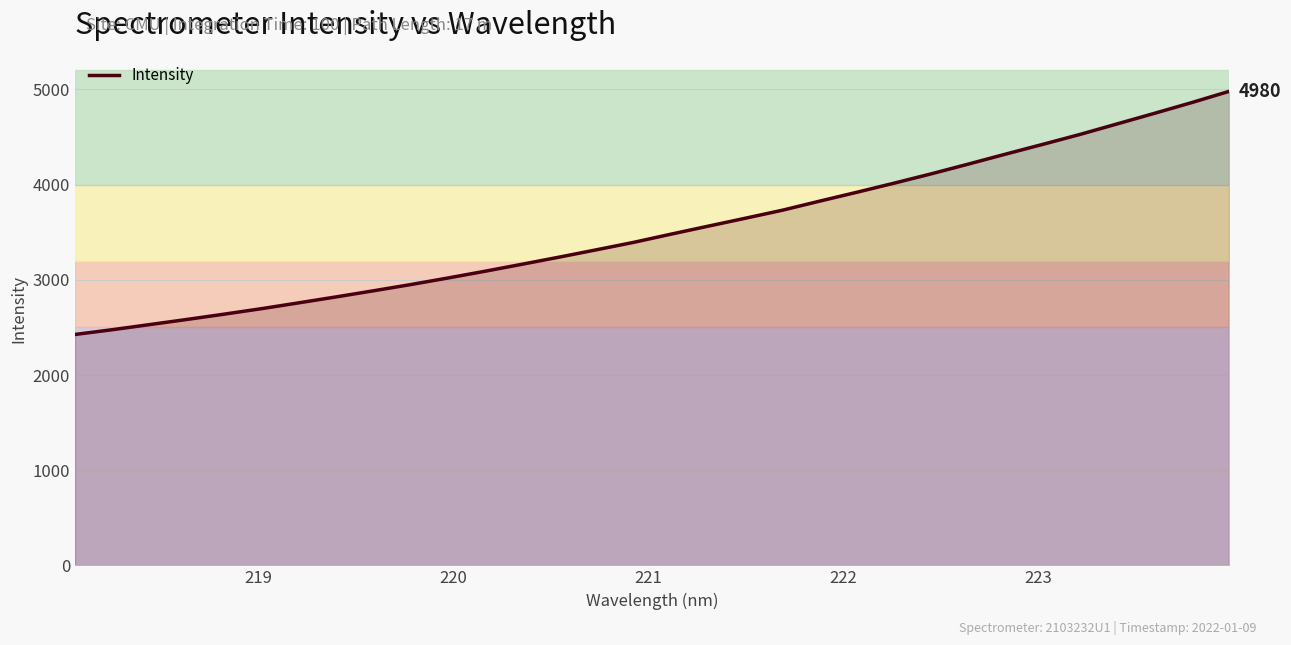

What is the maximum value shown in the chart?

4980.2